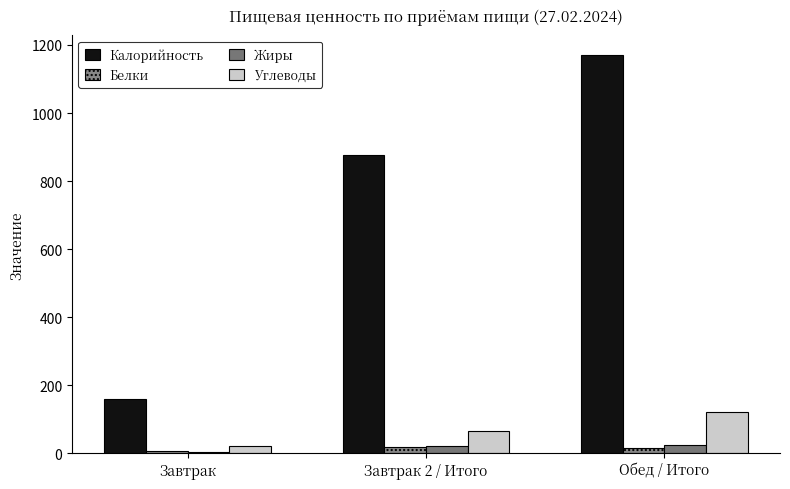

What is the sum of all Калорийность values?

2207